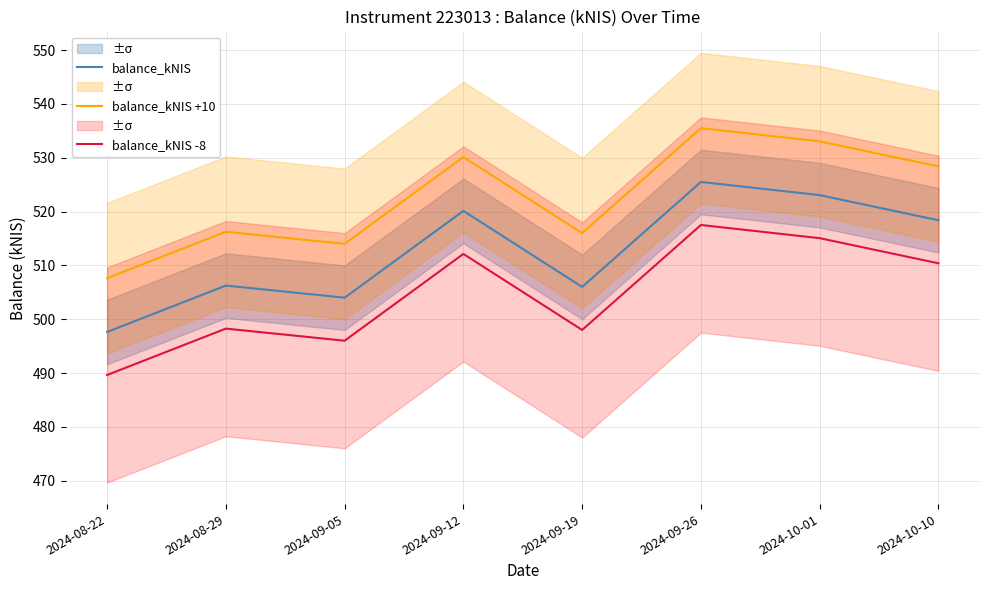

Between 2024-10-01 and 2024-10-10, which series saw the biggest shift?

balance_kNIS